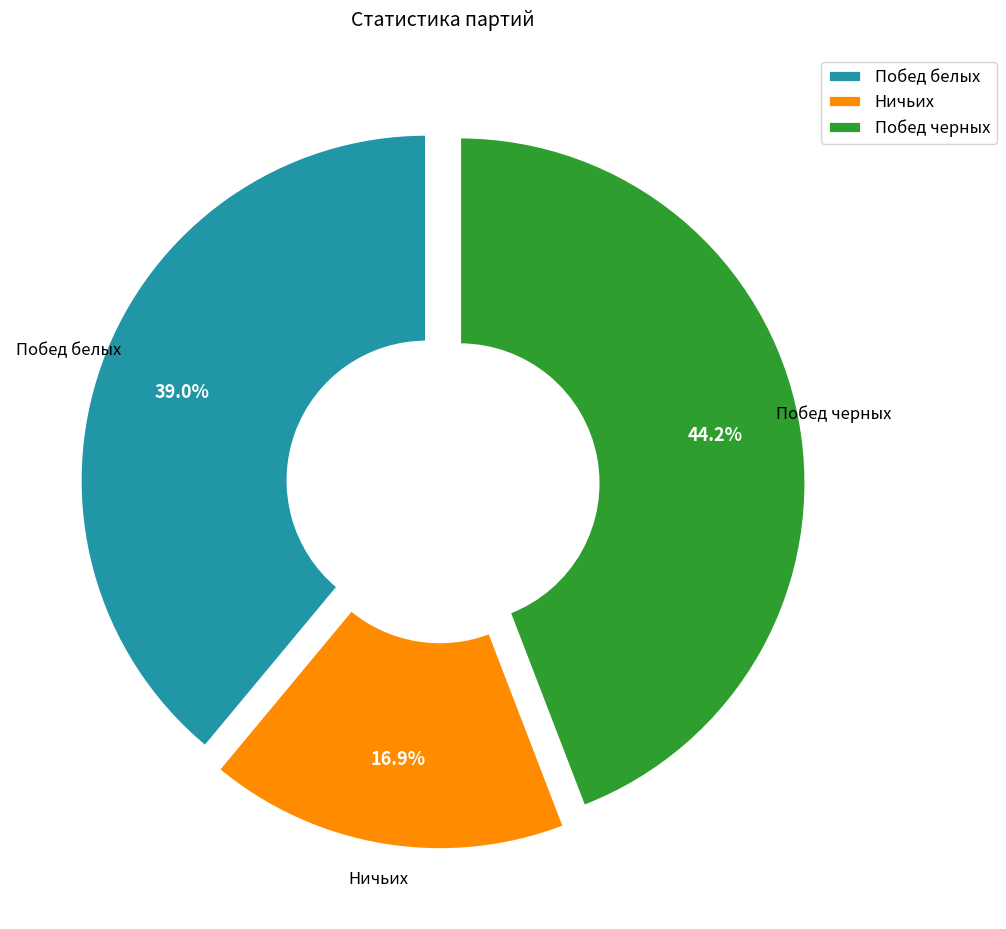

How many segments does this pie chart have?

3